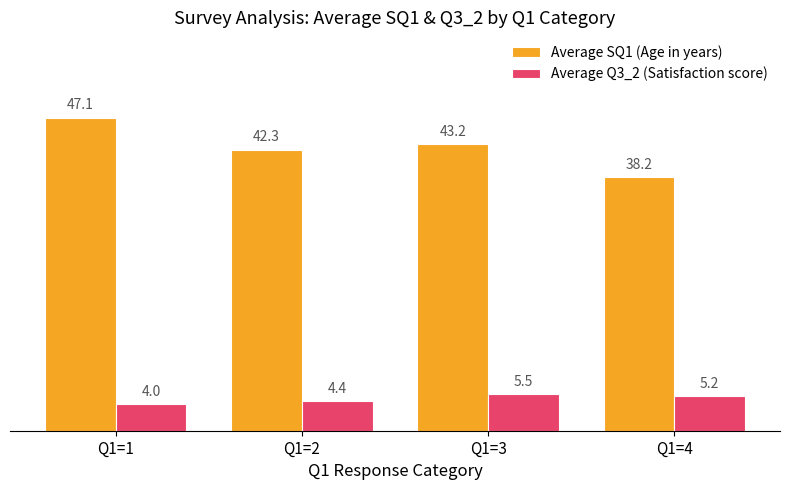

Reading left to right, transcribe all the data shown in this chart.

Average SQ1 (Age in years): Q1=1=47.1	Q1=2=42.3	Q1=3=43.2	Q1=4=38.2
Average Q3_2 (Satisfaction score): Q1=1=4.0	Q1=2=4.4	Q1=3=5.5	Q1=4=5.2